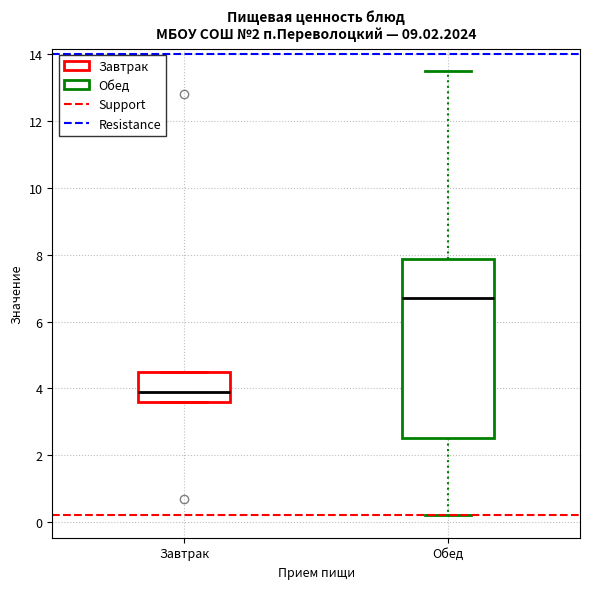

Where is the upper edge of the box for Завтрак on the y-axis? The values are not printed on the chart, so give them approximately, as read against the axis.

4.6